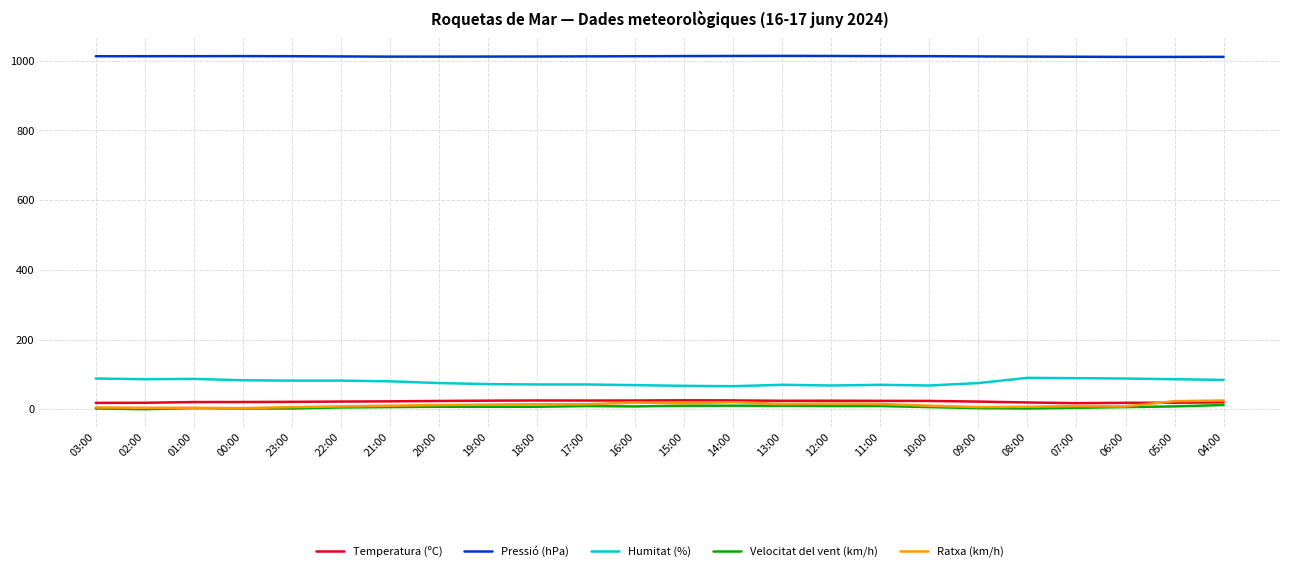

True or false: Humitat (%) and Velocitat del vent (km/h) intersect in this chart.

False